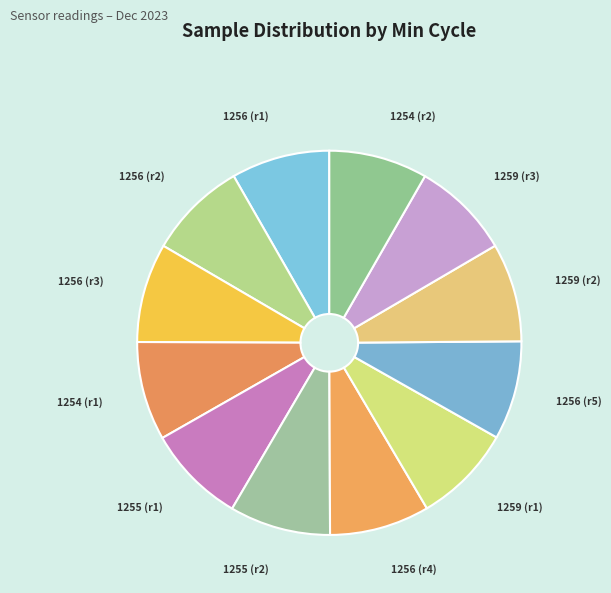

To the nearest percent, what is the average slice percentage?

8%